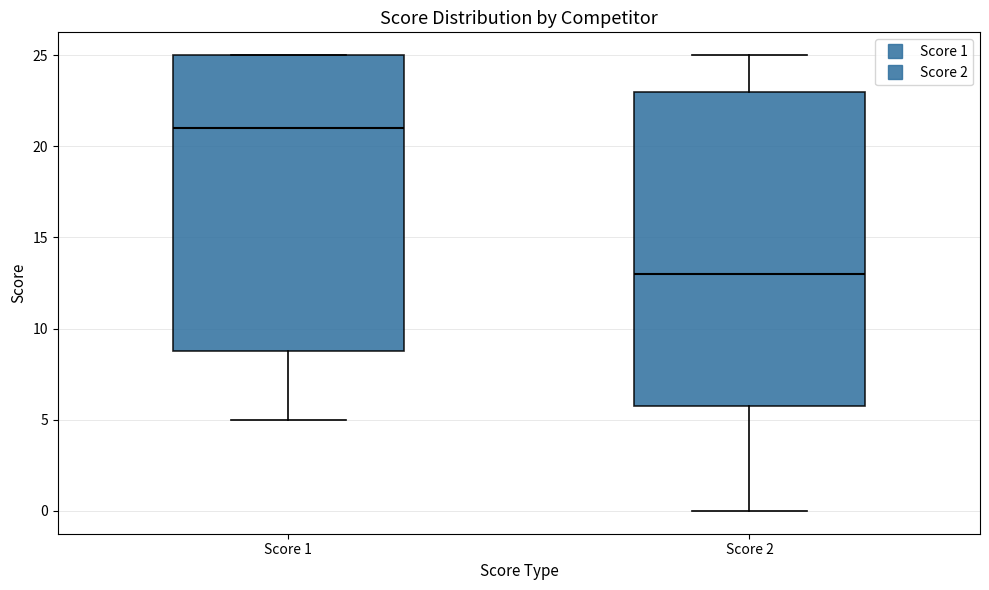

Reading left to right, transcribe this box plot: for each box, give where its median line is, the range the box spans, and where its two whiskers end, as read against the y-axis. The values are not printed on the chart, so give them approximately, as read against the axis.

Score 1: median 21, box 9 to 25, whiskers 5 to 25
Score 2: median 13, box 6 to 23, whiskers 0 to 25